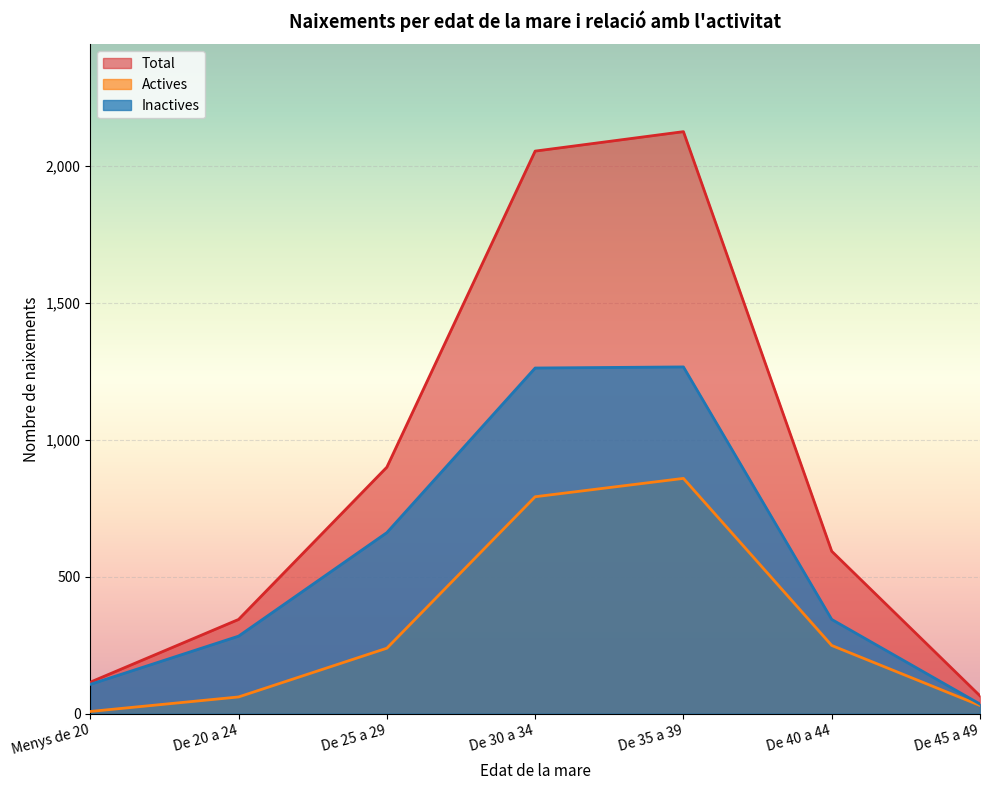

Rank the series by their maximum value, from lowest to highest.

Actives, Inactives, Total